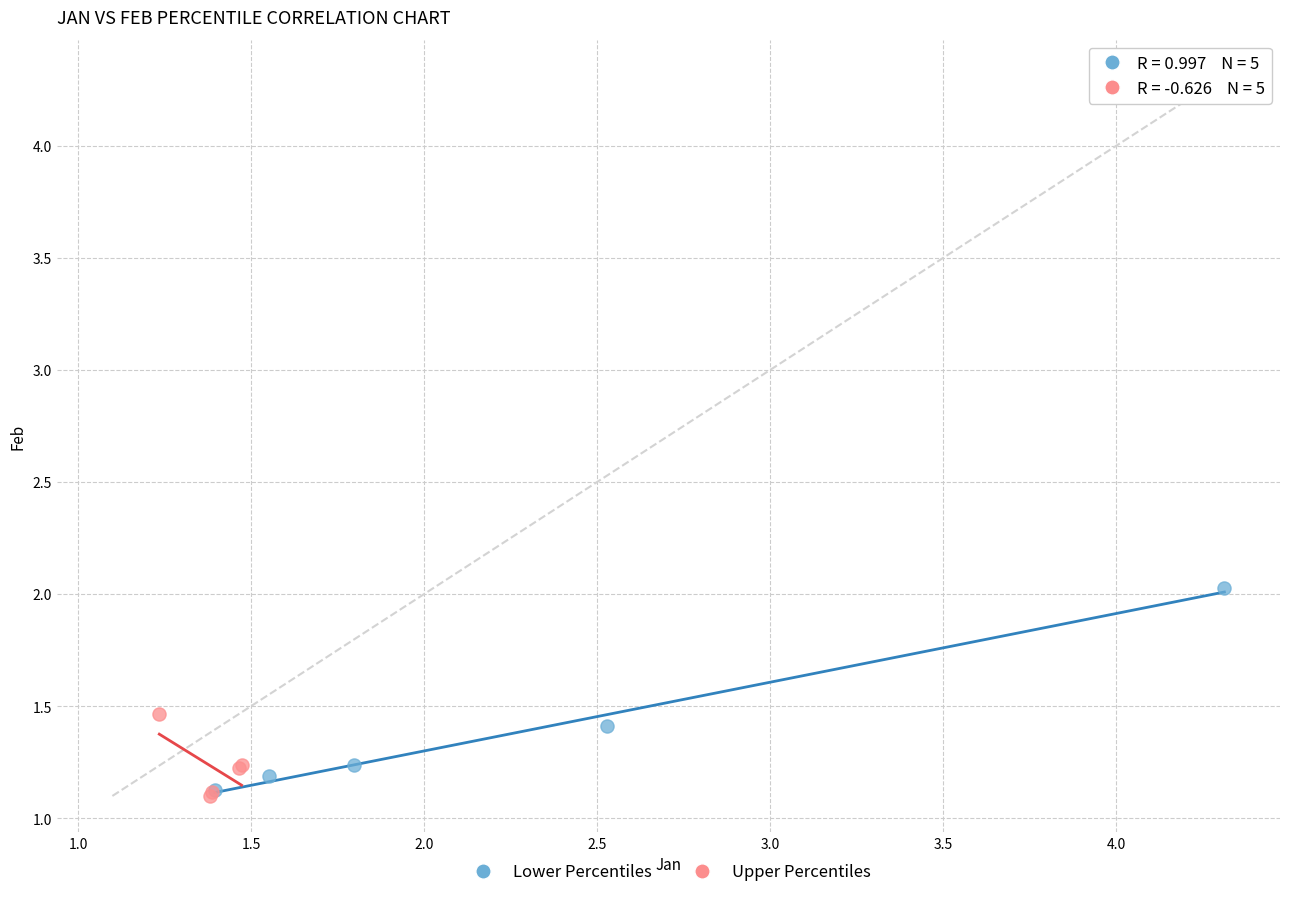

Which series contains the highest Y value?

Lower Percentiles